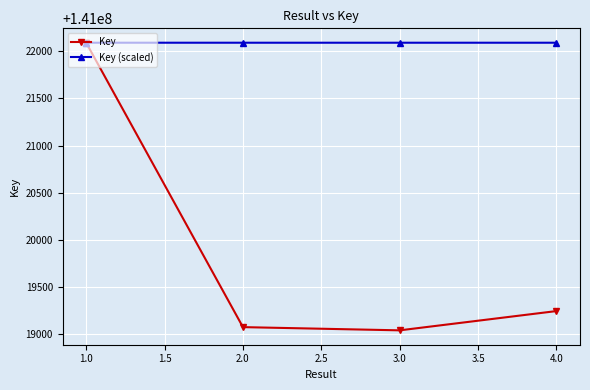

Where is the first local minimum for Key (scaled)?

3.0